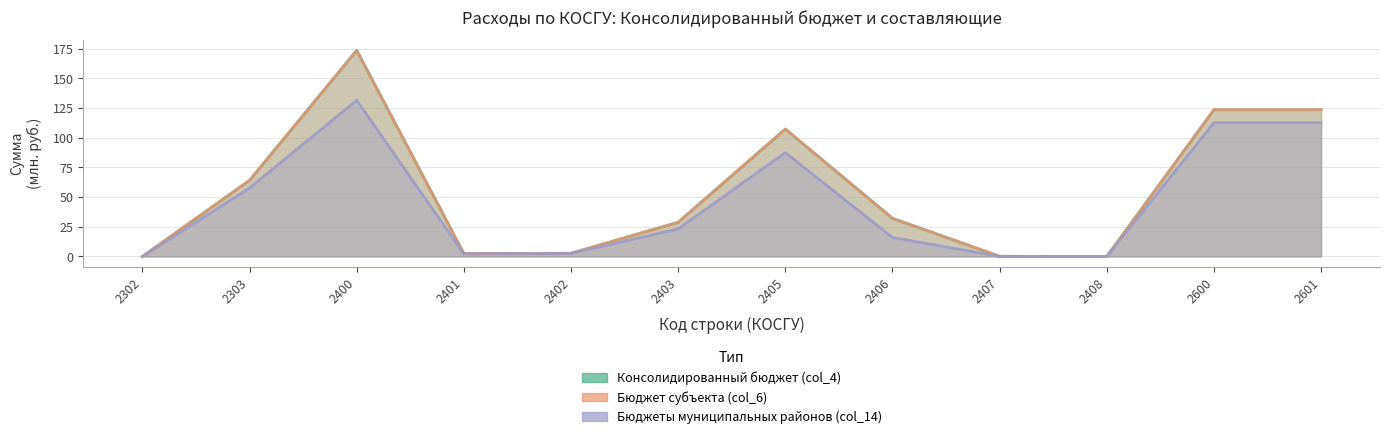

True or false: Консолидированный бюджет (col_4) and Бюджеты муниципальных районов (col_14) cross at least once.

False